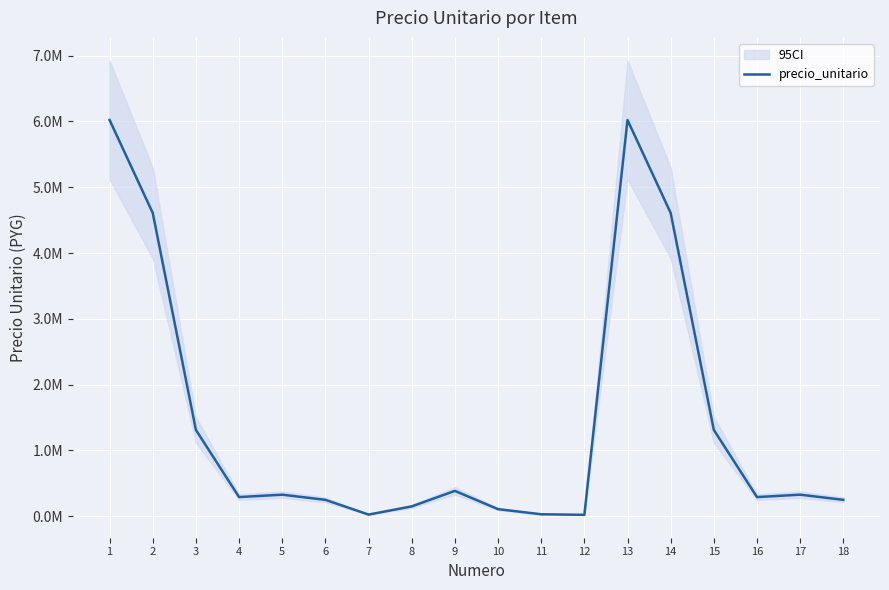

What value does the data have at 9, to the nearest 100?

382300